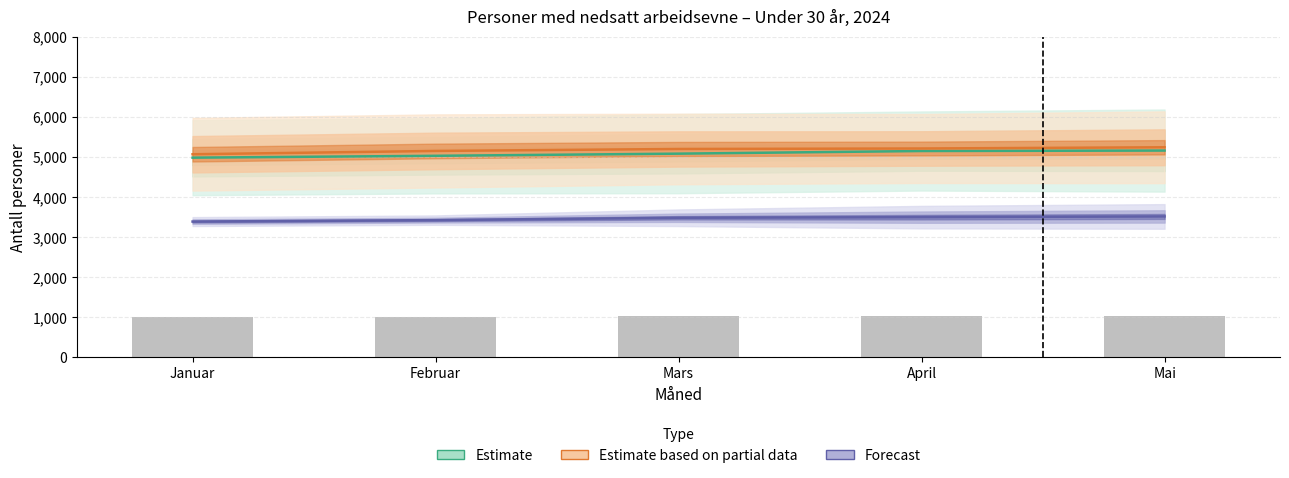

Reading left to right, what are all the values shown in this chart?

Estimate: 4978.7	5024.7	5078.3	5144.3	5155.7
Estimate based on partial data: 5063.5	5146.0	5195.0	5207.0	5237.5
Forecast: 3384.5	3420.5	3479.5	3494.5	3512.5